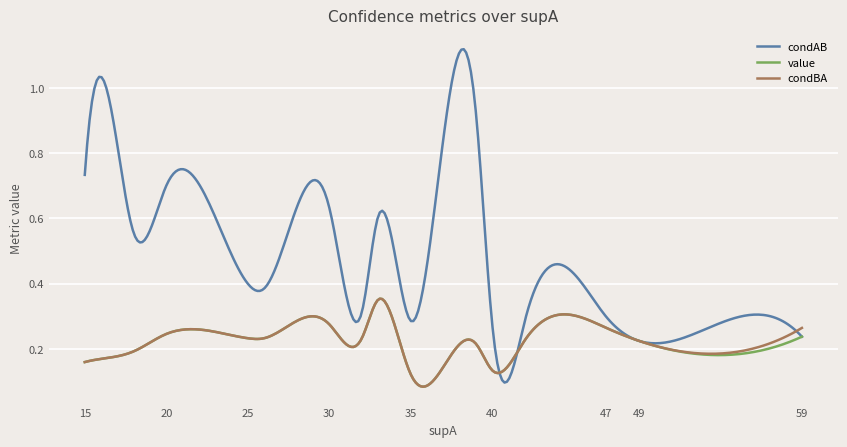

Which series has the widest spread of values?

condAB